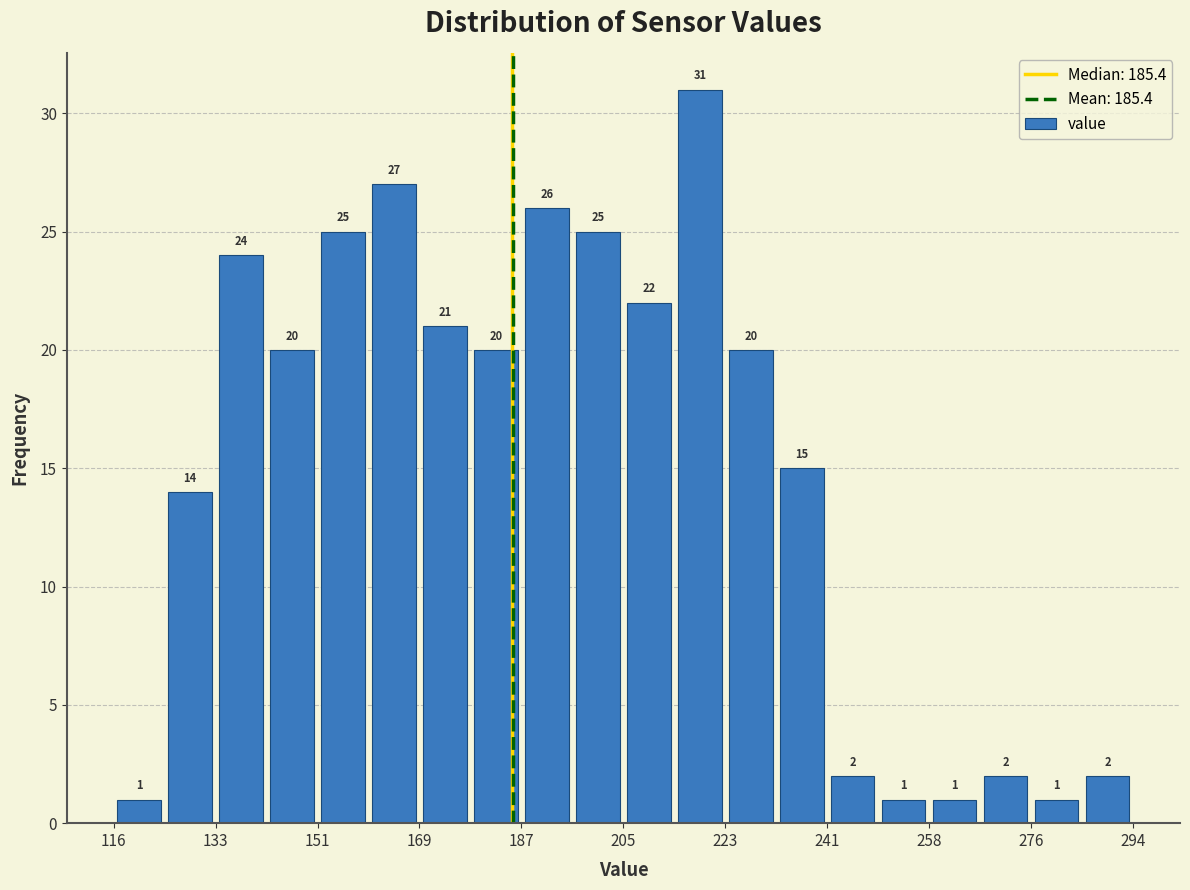

Reading left to right, transcribe this chart: for each bar, give the range it covers on the x-axis and its height. The bar edges are not printed on the chart, so give them approximately, as read against the axis.

116 to 124: 1
124 to 134: 14
134 to 142: 24
142 to 152: 20
152 to 160: 25
160 to 170: 27
170 to 178: 21
178 to 186: 20
186 to 196: 26
196 to 204: 25
204 to 214: 22
214 to 222: 31
222 to 232: 20
232 to 240: 15
240 to 250: 2
250 to 258: 1
258 to 268: 1
268 to 276: 2
276 to 286: 1
286 to 294: 2